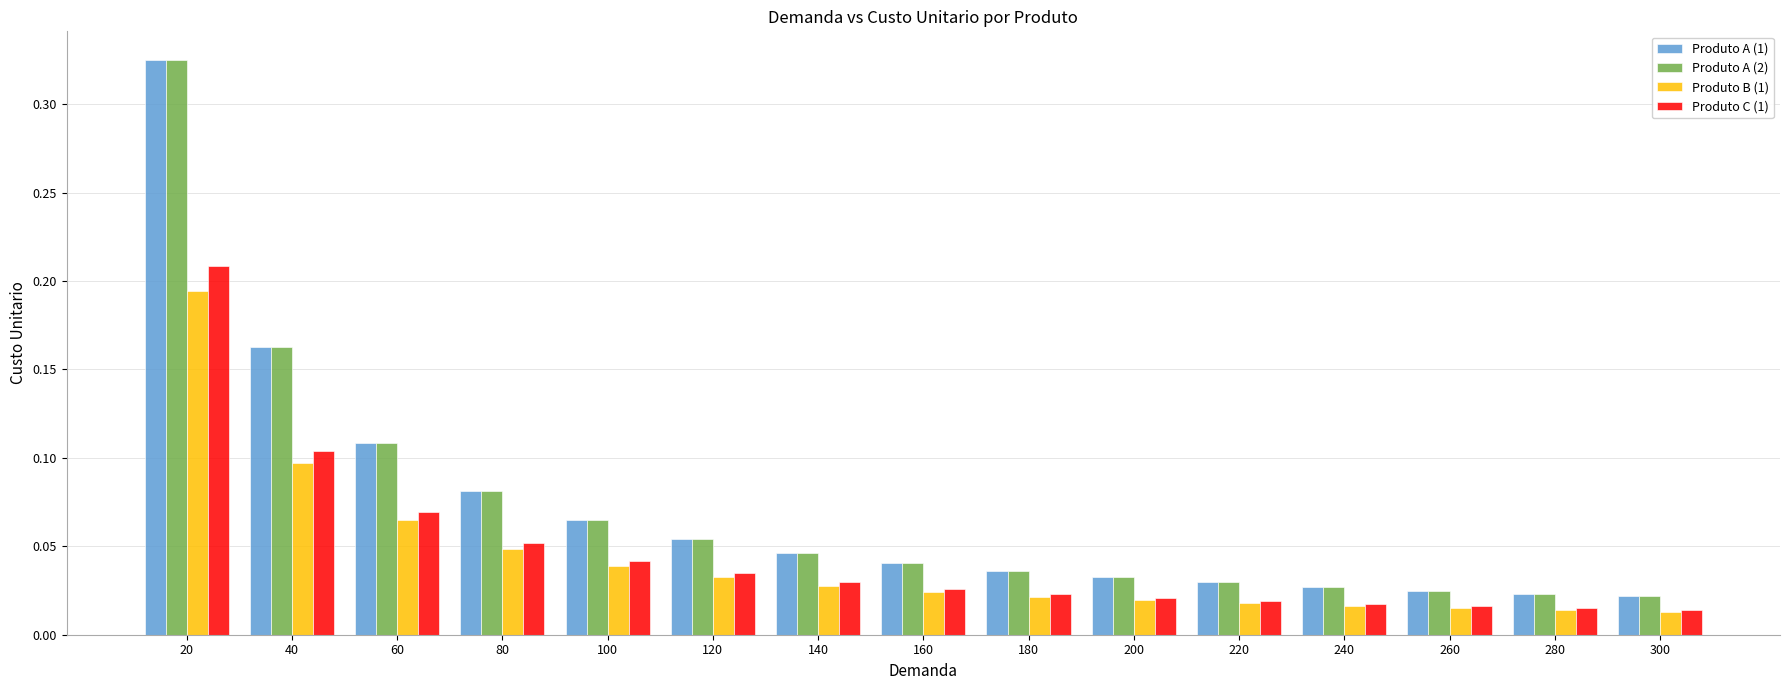

True or false: Produto A (1) has a value of 0.1 at 80.

True